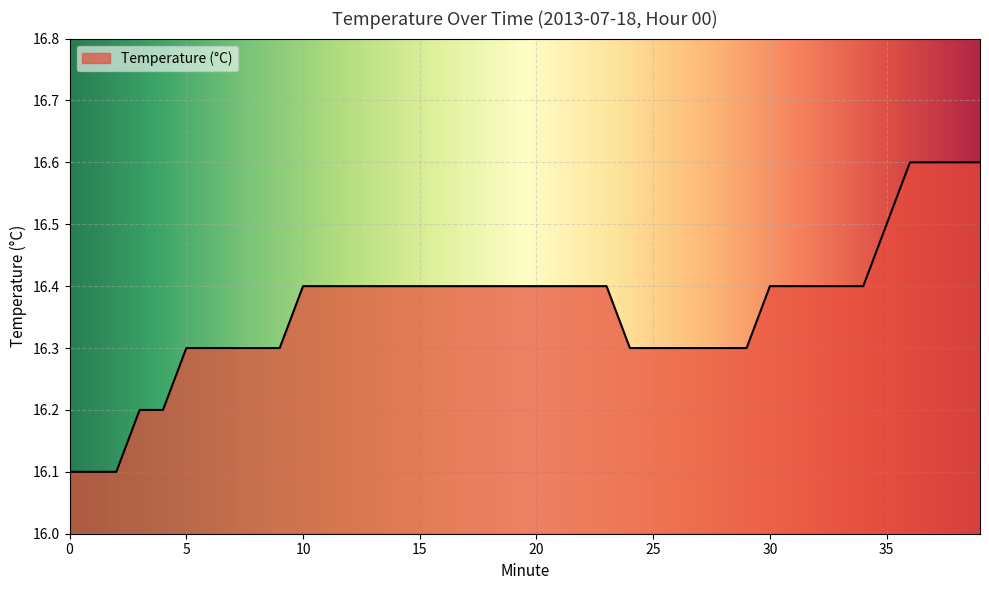

What is the smallest value displayed?

16.1